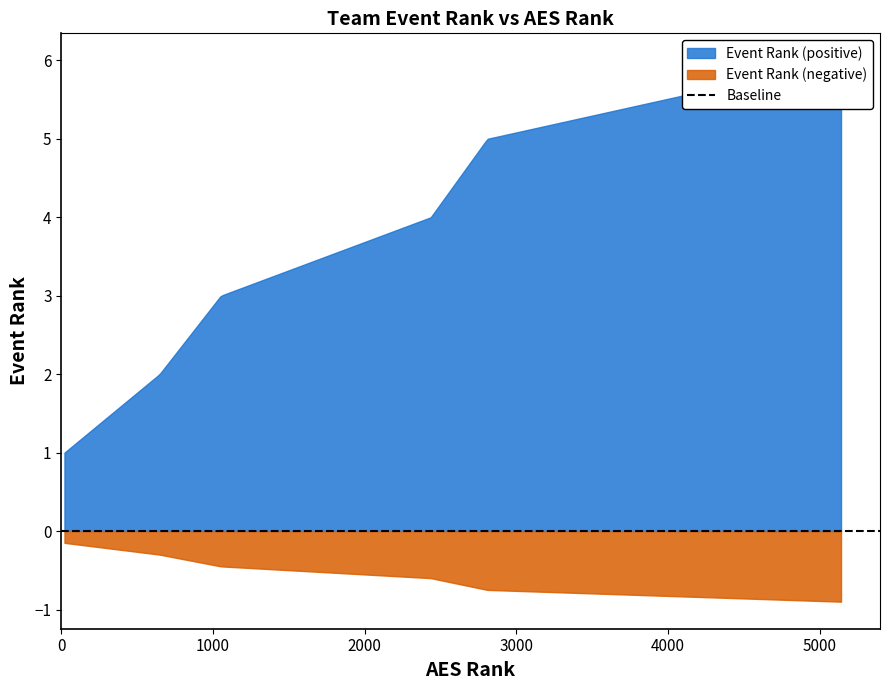

True or false: Event Rank and AES Rank intersect in this chart.

False